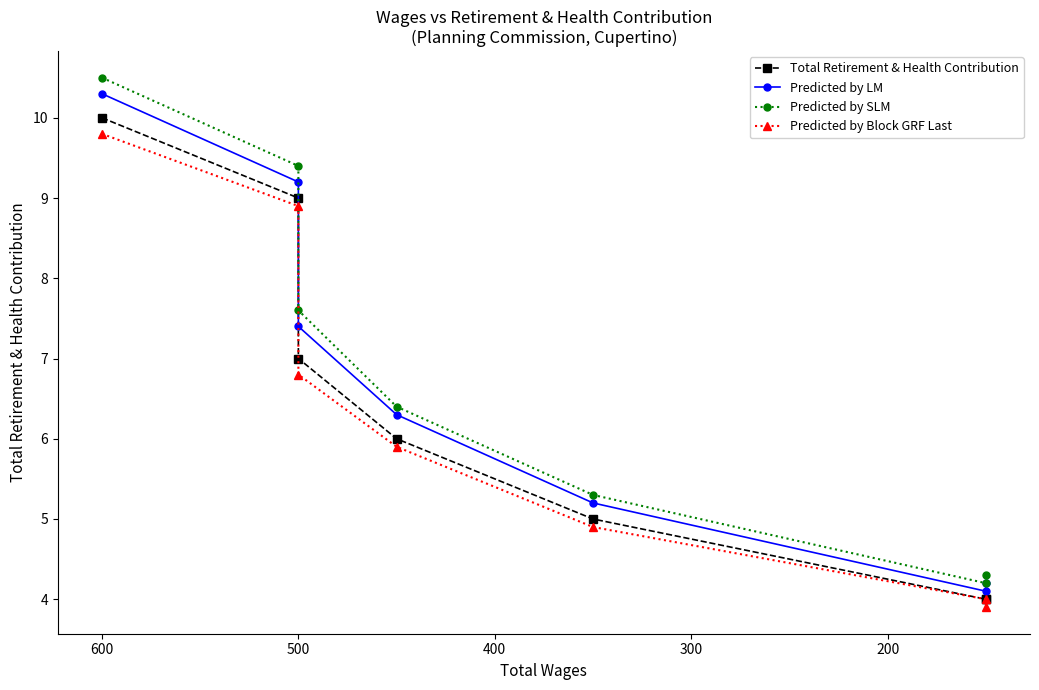

How many lines are shown in the chart?

4